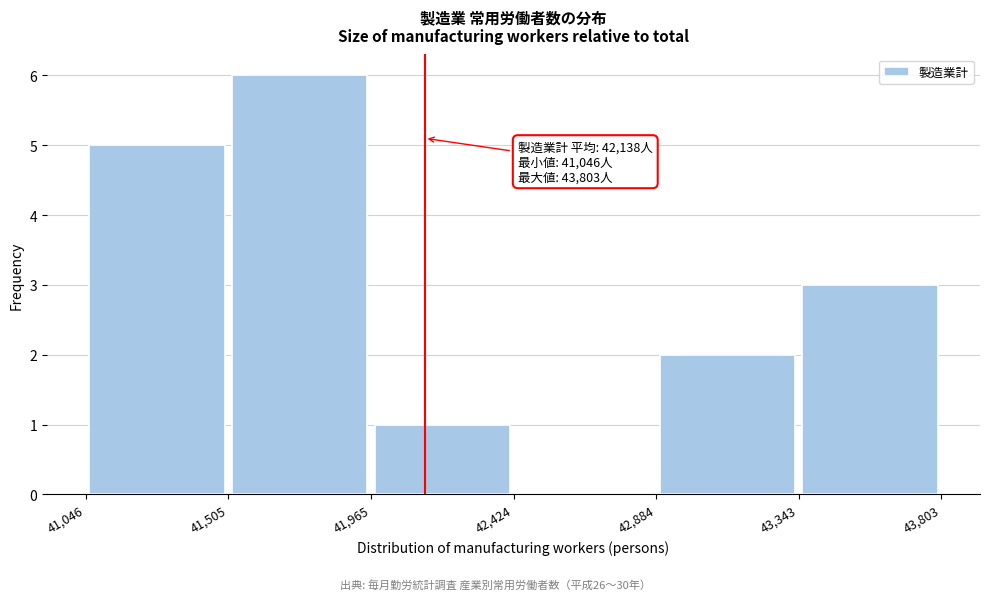

Which range on the x-axis has the tallest bar?

41,505 to 41,965